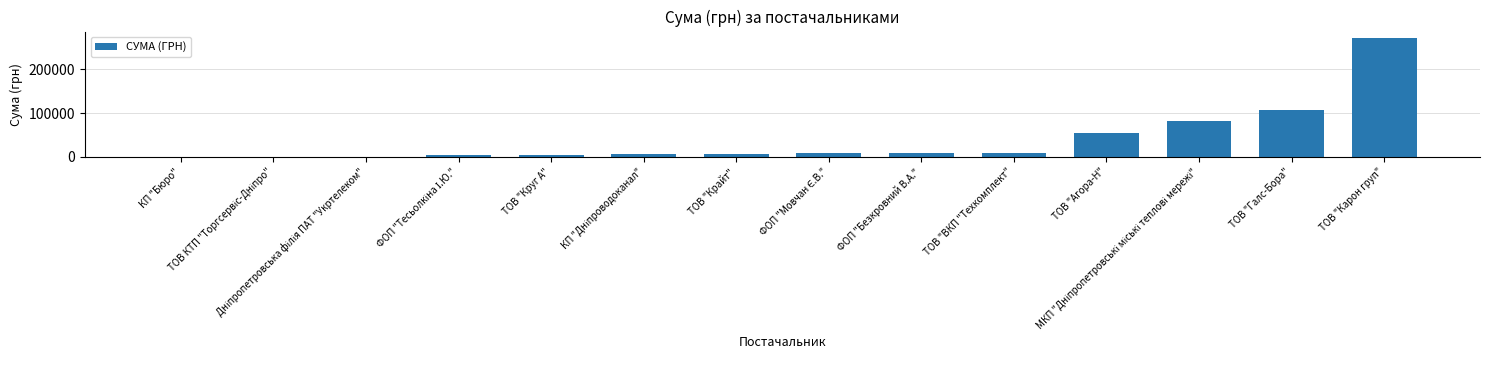

What is the greatest value displayed?

272422.2